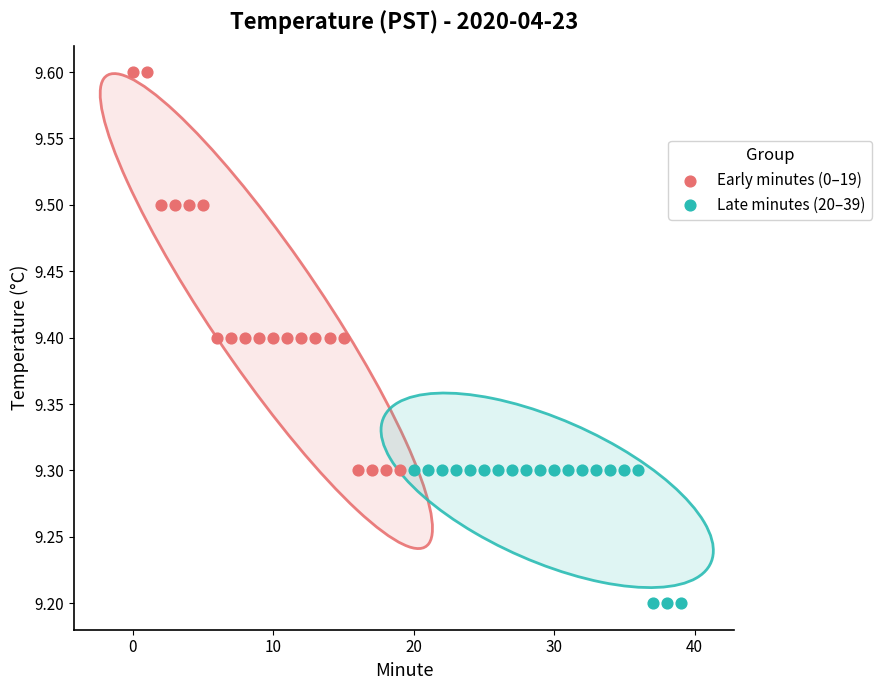

Which series contains the highest Y value?

Early minutes (0–19)